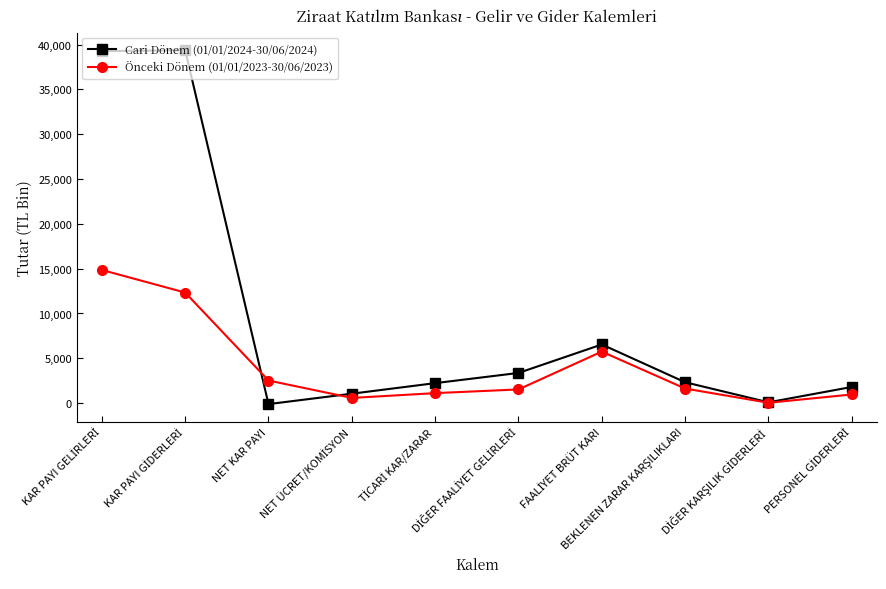

Which series has the widest spread of values?

Cari Dönem (01/01/2024-30/06/2024)